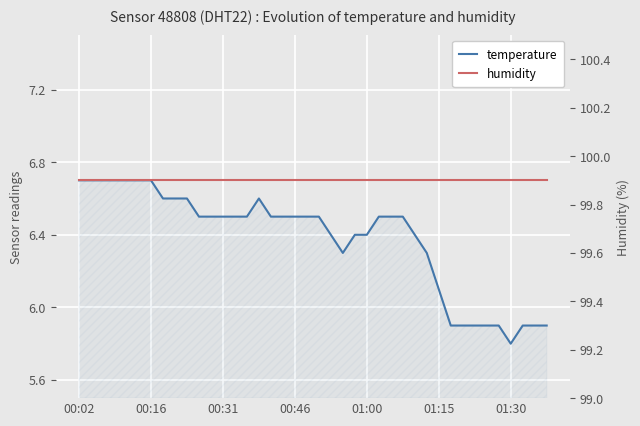

Does the chart display data point markers on the line(s)?

No